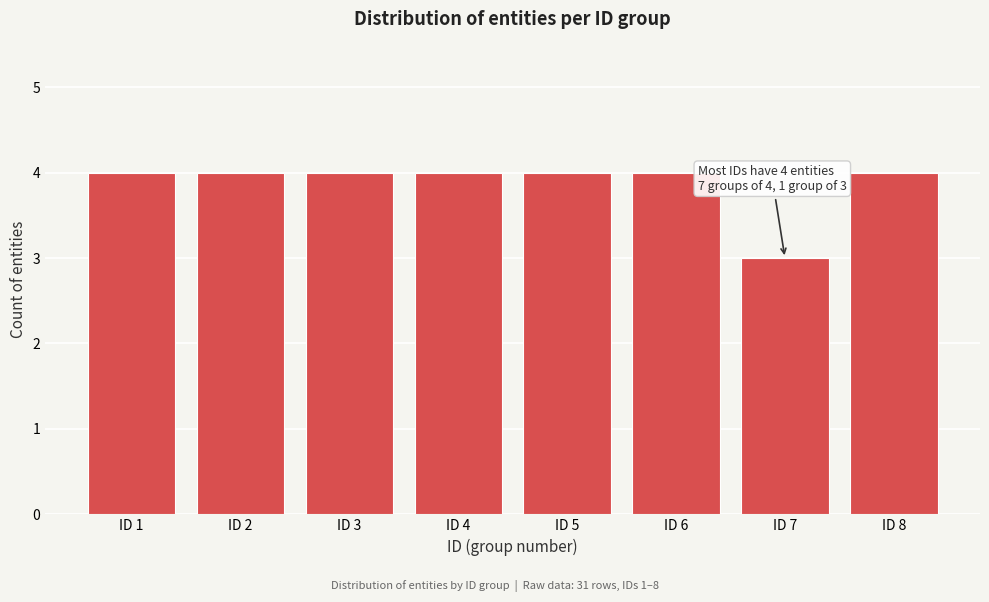

Reading right to left, extract all data points from this chart.

4	3	4	4	4	4	4	4